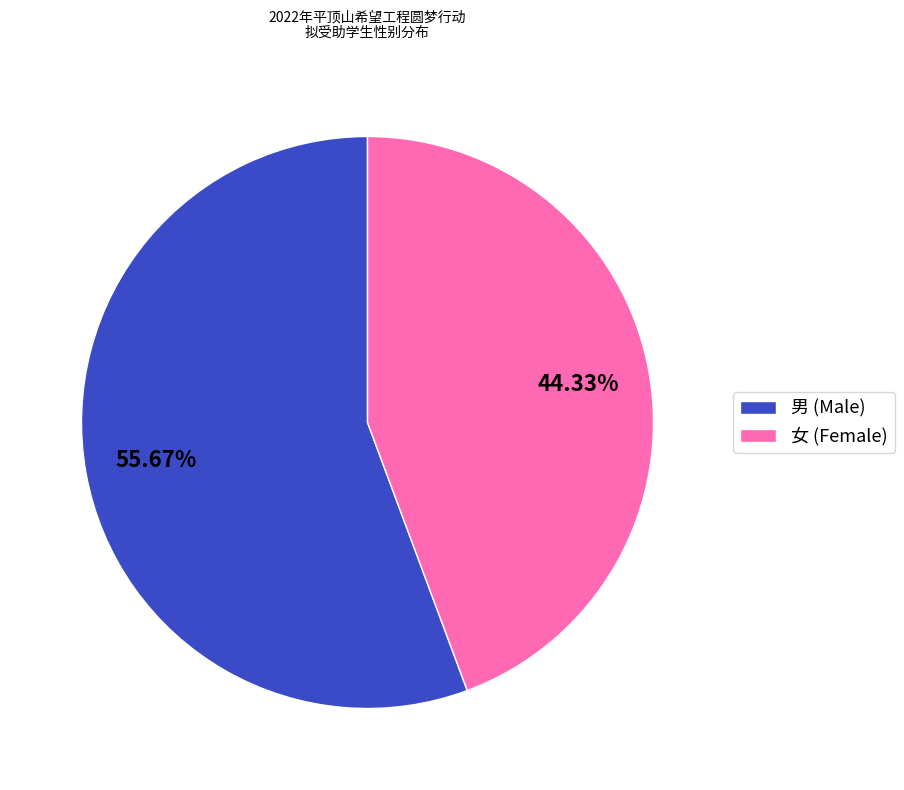

Is there any slice that represents more than half of the pie?

Yes